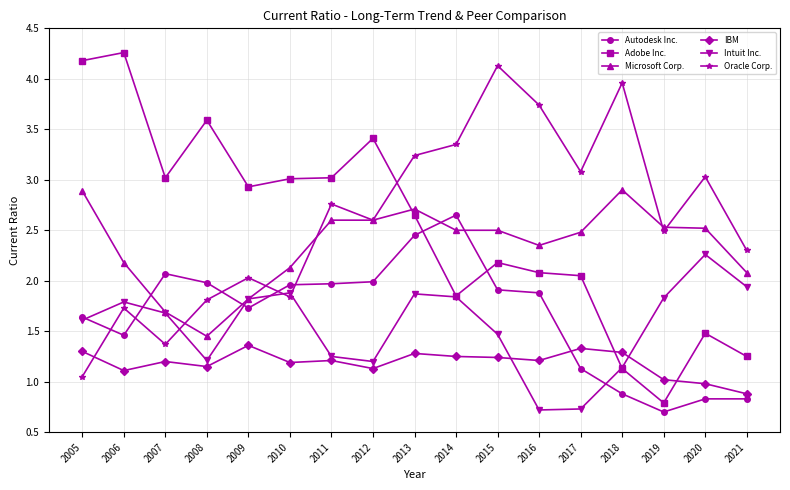

What is the spread (max minus min) of values at 2016?

3.0